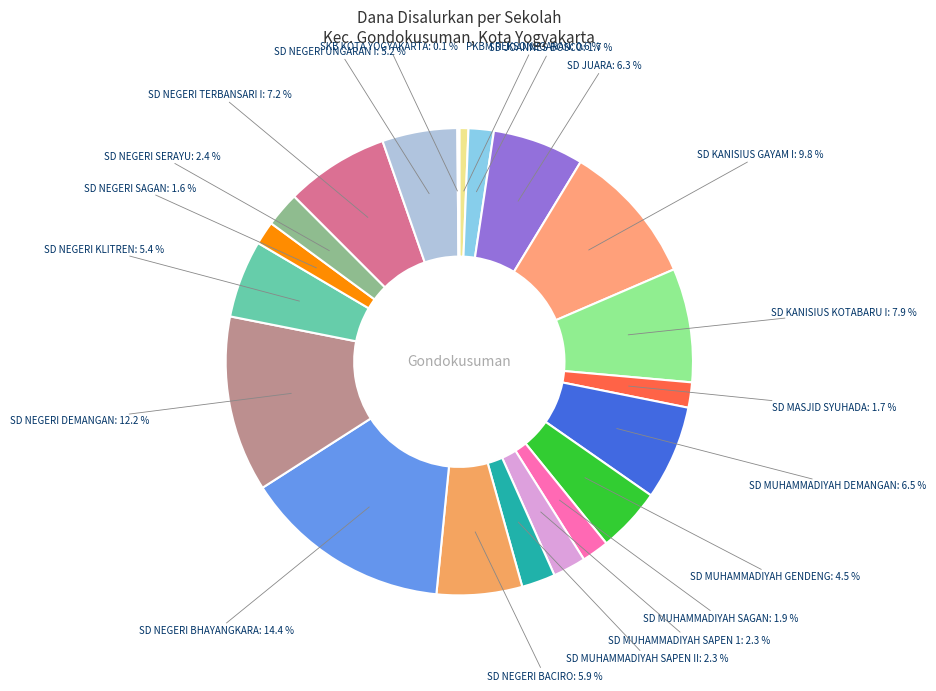

To the nearest percent, what percentage of the pie is SD NEGERI DEMANGAN?

12%